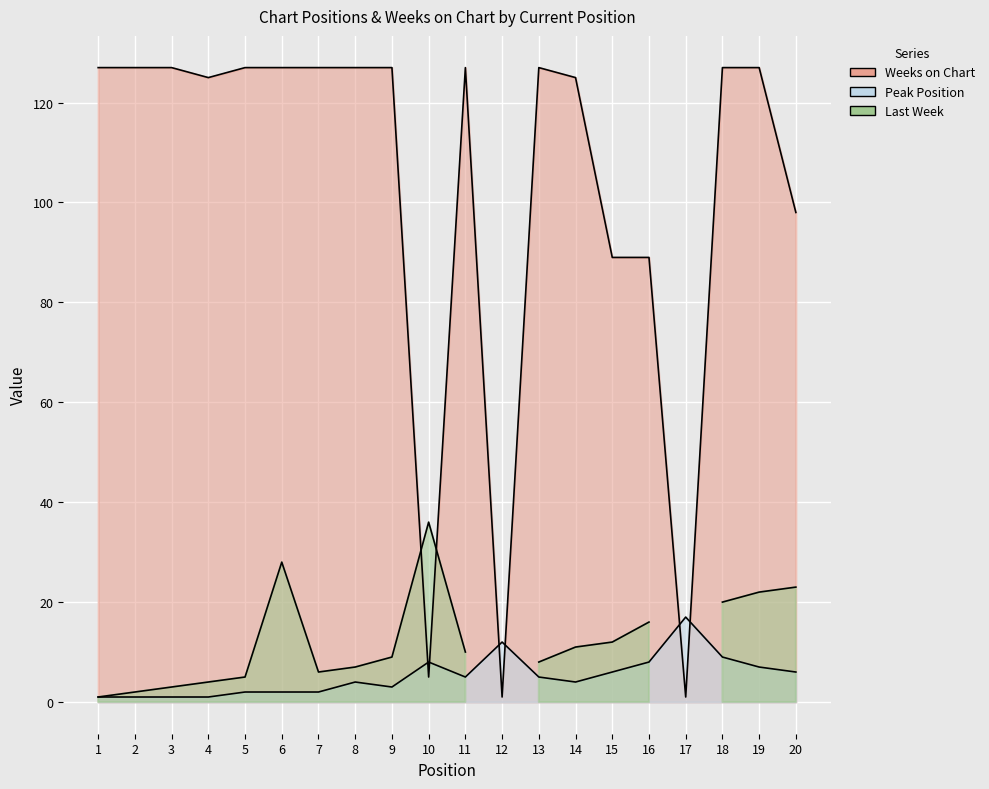

The Weeks on Chart series shows 1 at 17. True or false?

True